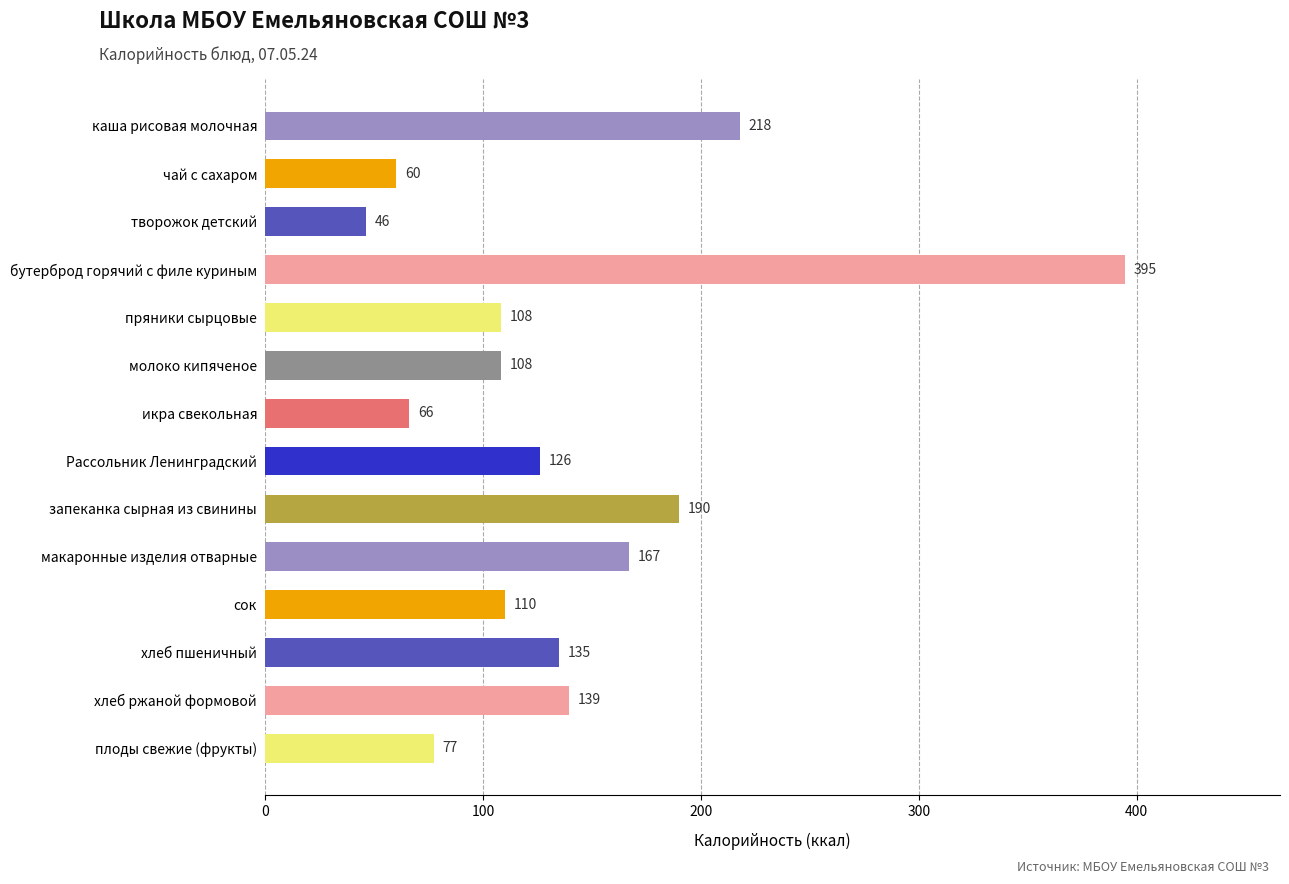

True or false: the data shows 51.8 at макаронные изделия отварные.

False